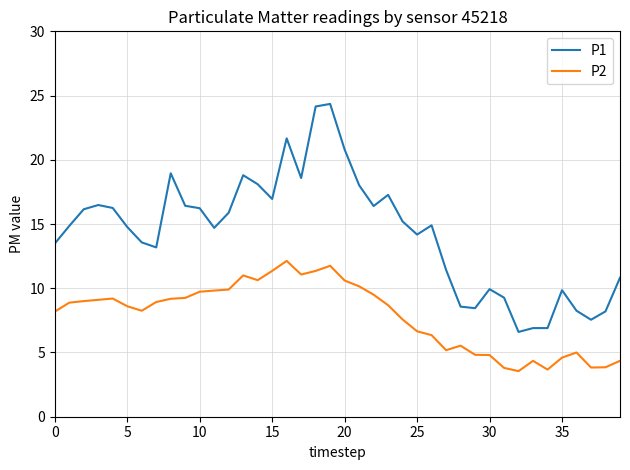

Count the number of data series in this chart.

2